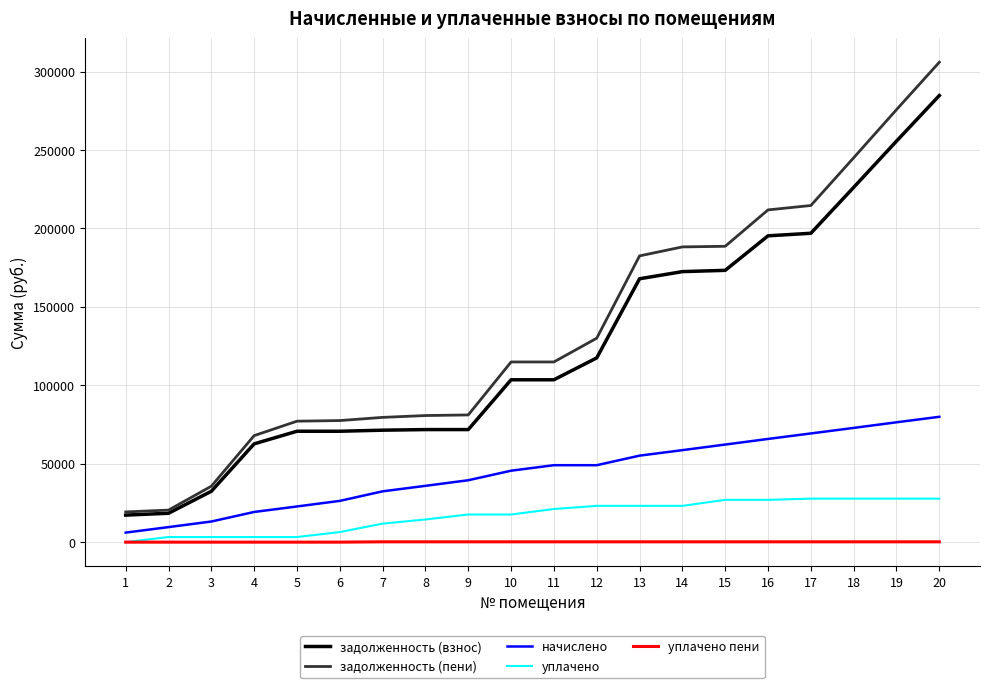

True or false: задолженность (пени) and начислено intersect in this chart.

False